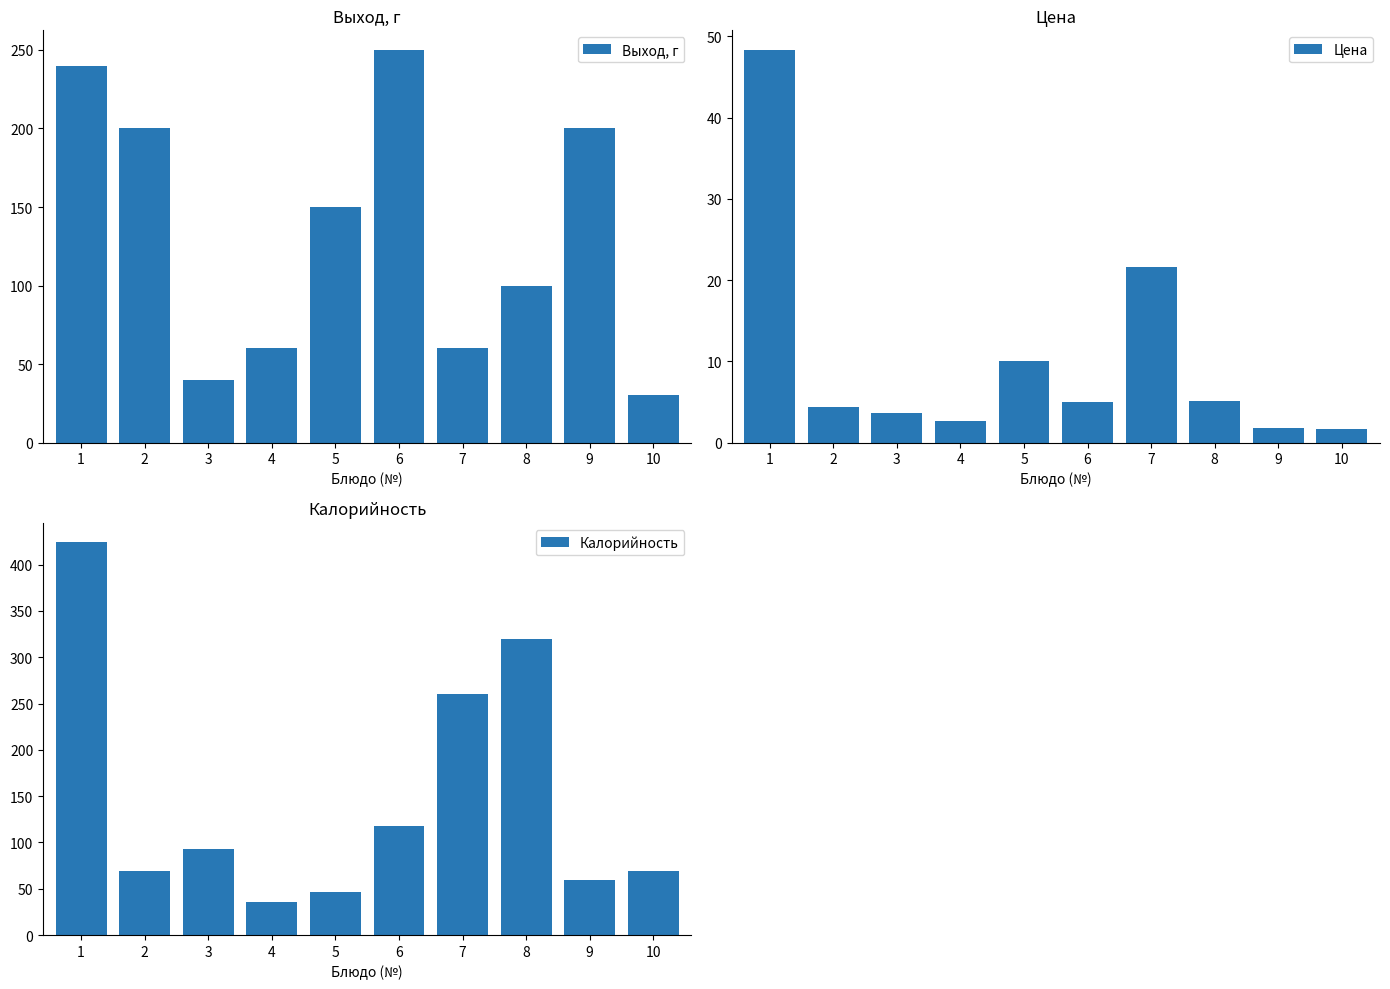

At which label is Цена closest to 24?

7